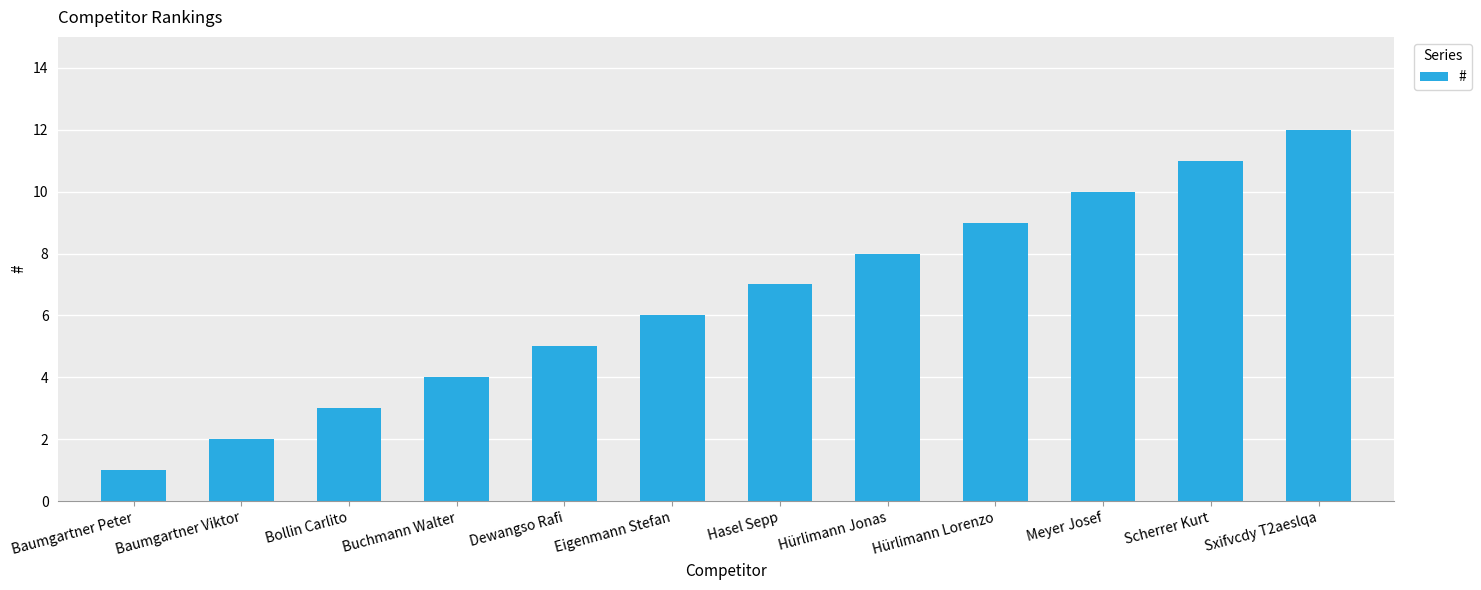

How many data points are less than 7?

6